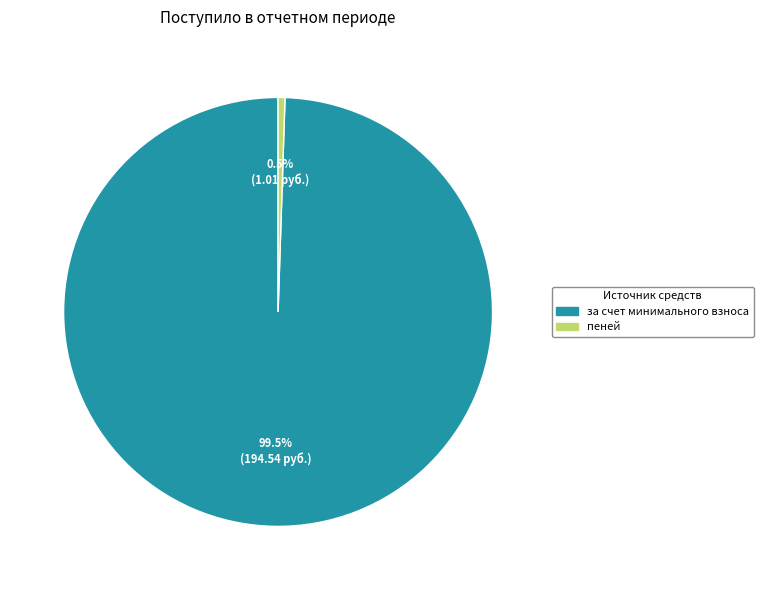

Does any single category account for the majority?

Yes